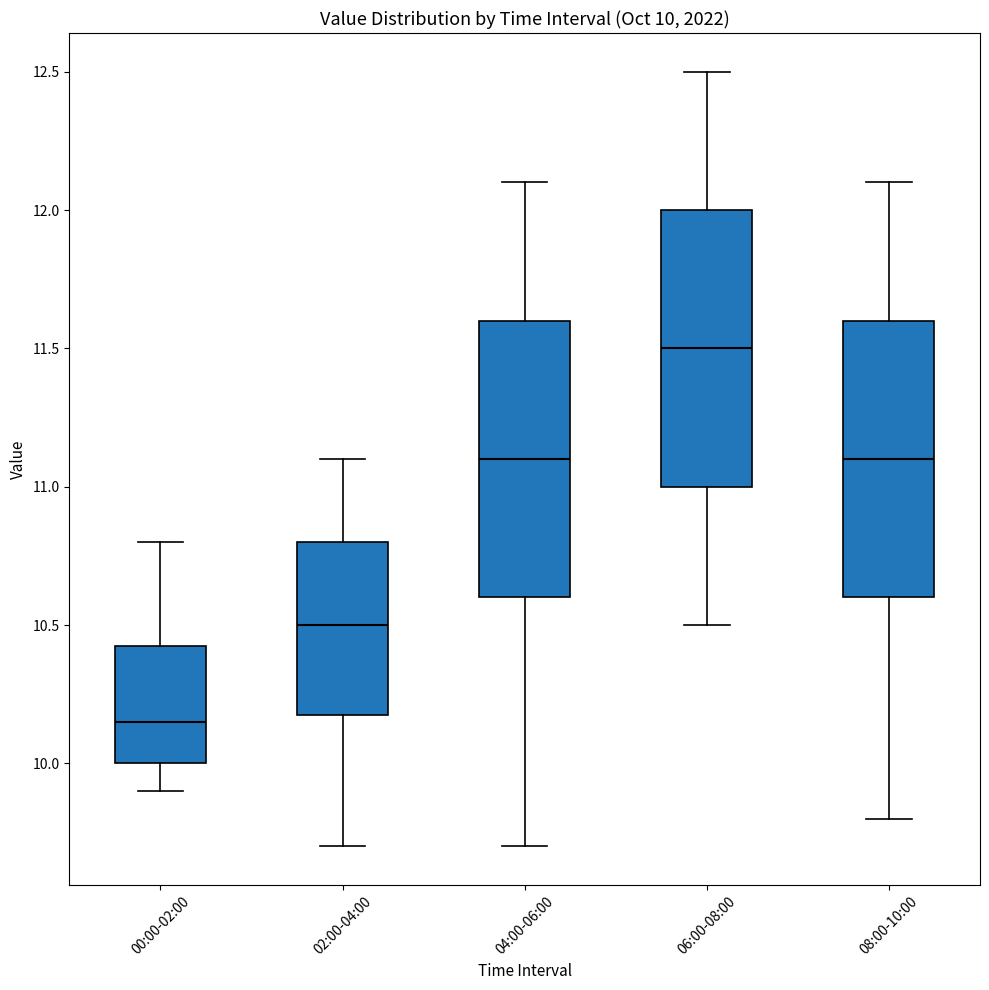

Which box's median line is the lowest?

00:00-02:00